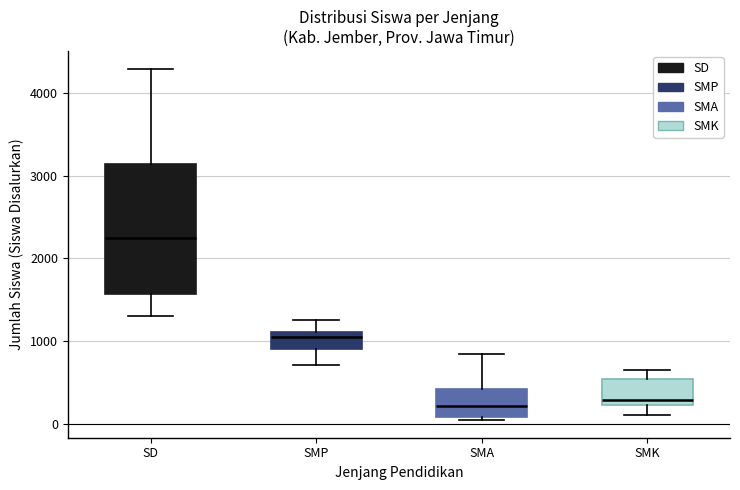

Where is the upper edge of the box for SMK on the y-axis? The values are not printed on the chart, so give them approximately, as read against the axis.

500